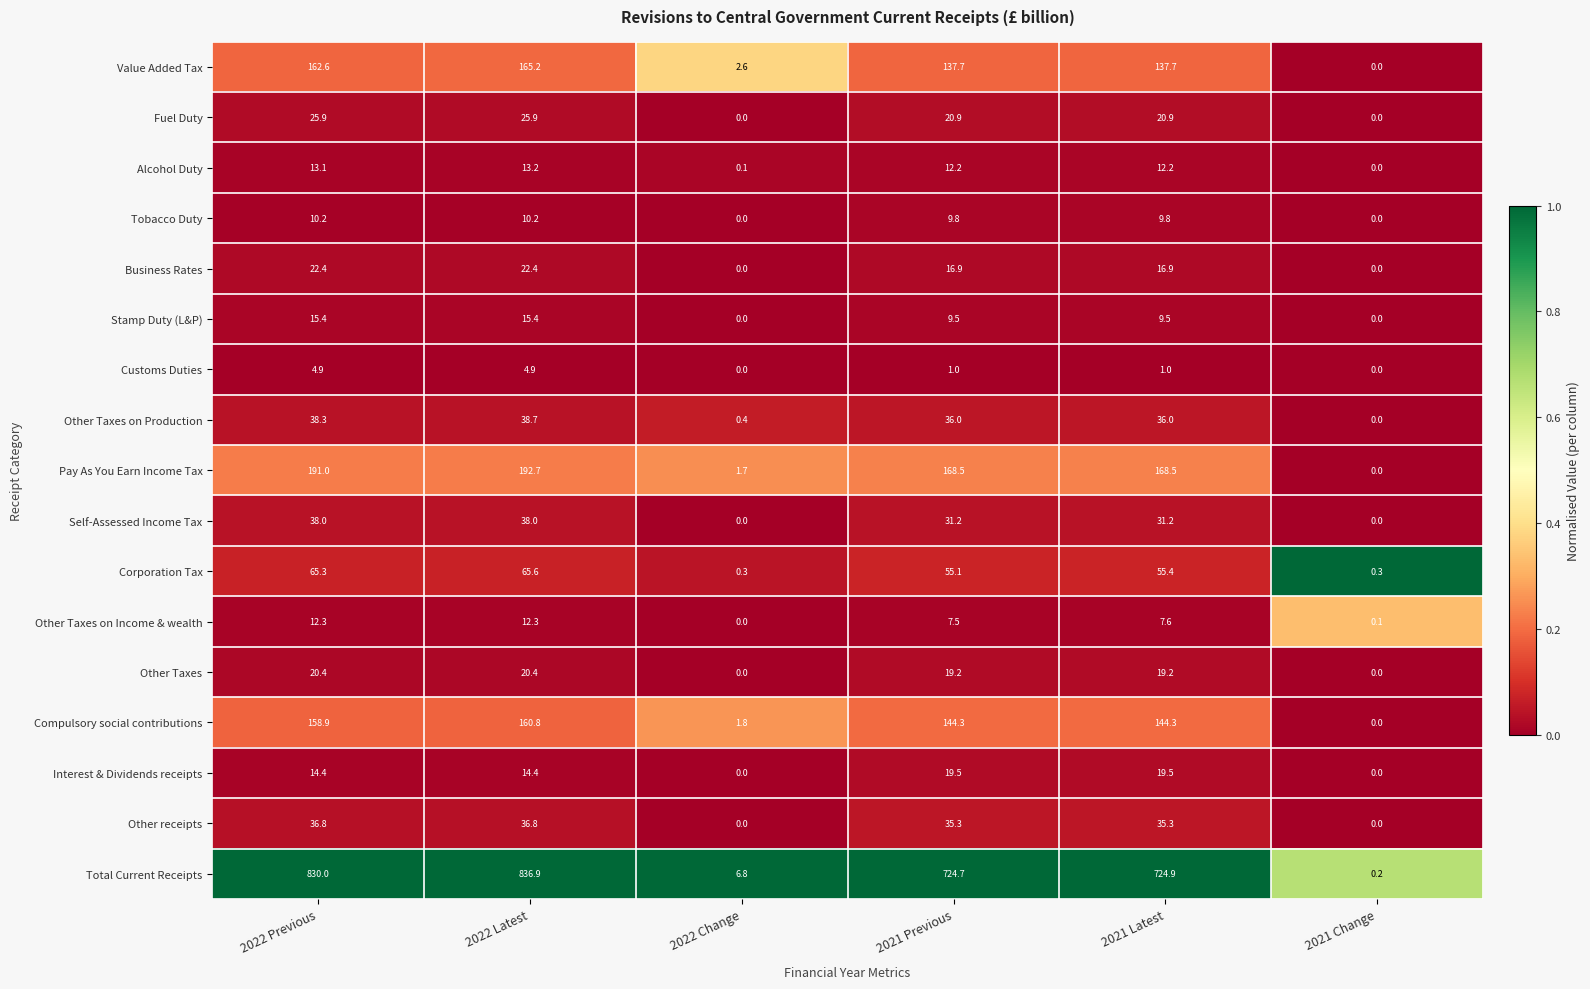

What is the total value across all series at 2022 Previous?

1659.9